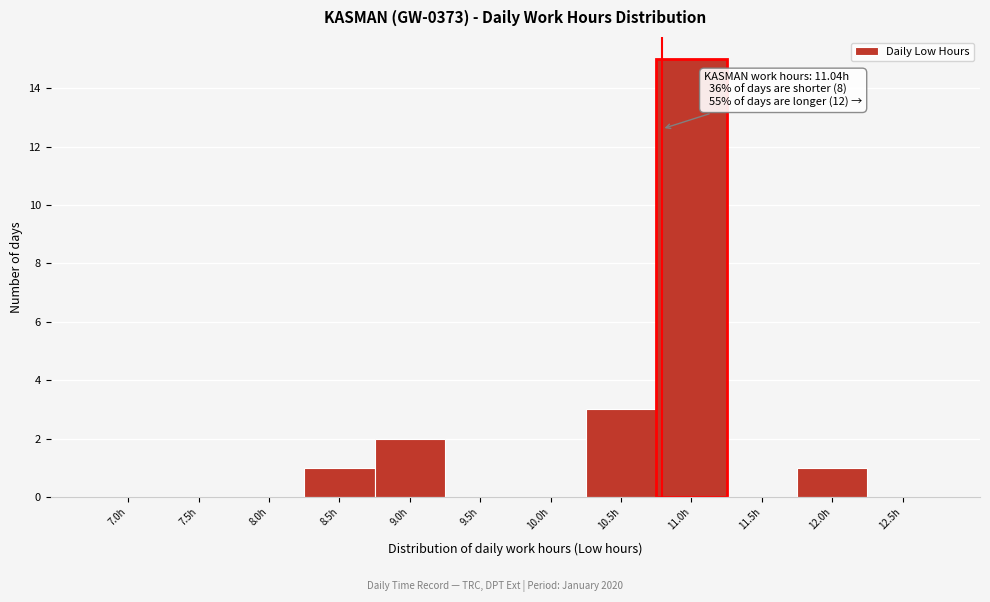

Reading left to right, what are all the values shown in this chart?

7.0h=0	7.5h=0	8.0h=0	8.5h=1	9.0h=2	9.5h=0	10.0h=0	10.5h=3	11.0h=15	11.5h=0	12.0h=1	12.5h=0